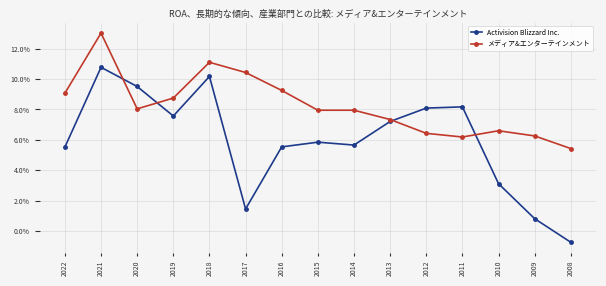

How many interior local peaks does the Activision Blizzard Inc. series have?

4